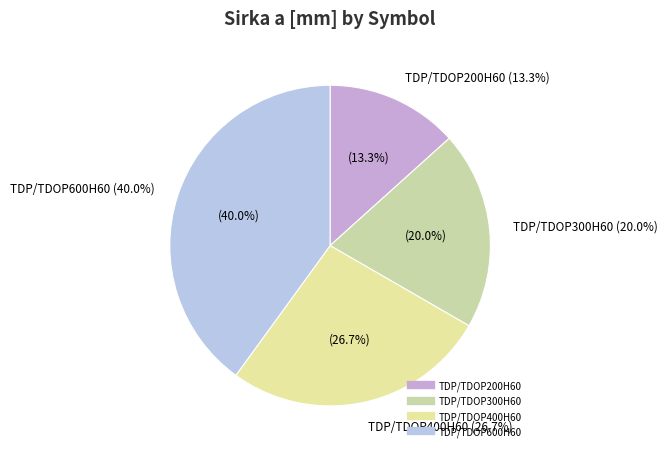

To the nearest percent, what percentage of the pie is TDP/TDOP300H60?

20%